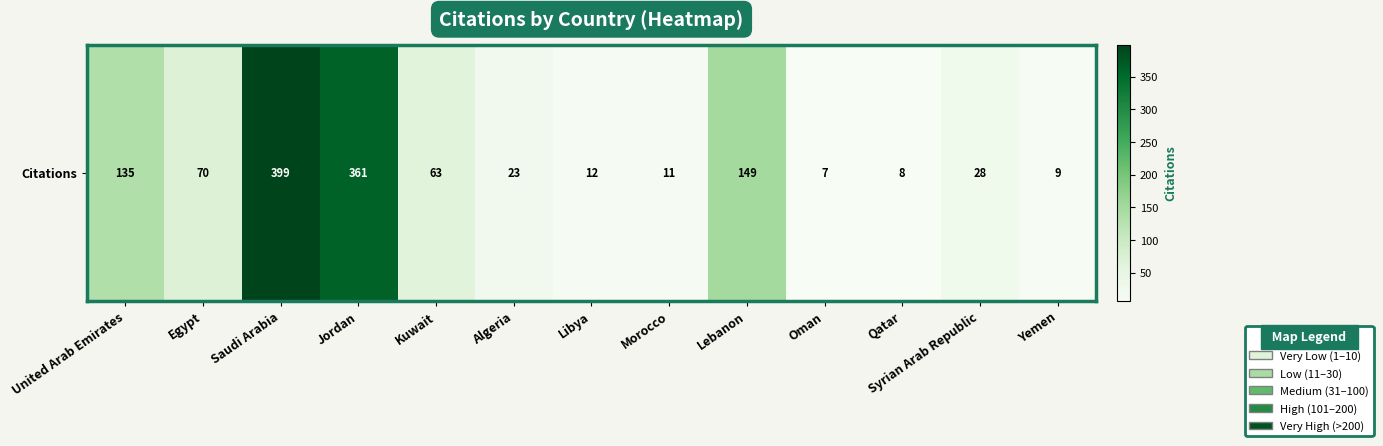

How many data points does each series have?

13